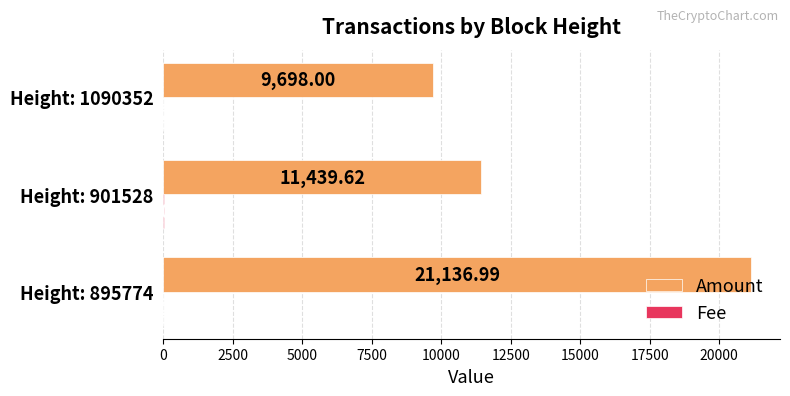

Which series changed the most between Height: 901528 and Height: 1090352?

Amount